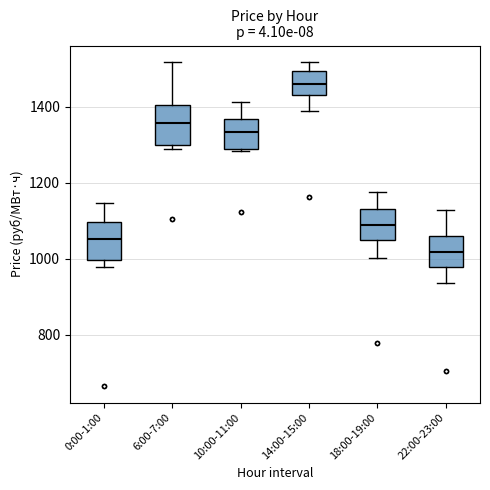

Reading left to right, transcribe this box plot: for each box, give where its median line is, the range the box spans, and where its two whiskers end, as read against the y-axis. The values are not printed on the chart, so give them approximately, as read against the axis.

0:00-1:00: median 1060, box 1000 to 1100, whiskers 980 to 1140
6:00-7:00: median 1360, box 1300 to 1400, whiskers 1280 to 1520
10:00-11:00: median 1340, box 1280 to 1360, whiskers 1280 to 1420
14:00-15:00: median 1460, box 1440 to 1500, whiskers 1380 to 1520
18:00-19:00: median 1080, box 1040 to 1120, whiskers 1000 to 1180
22:00-23:00: median 1020, box 980 to 1060, whiskers 940 to 1120